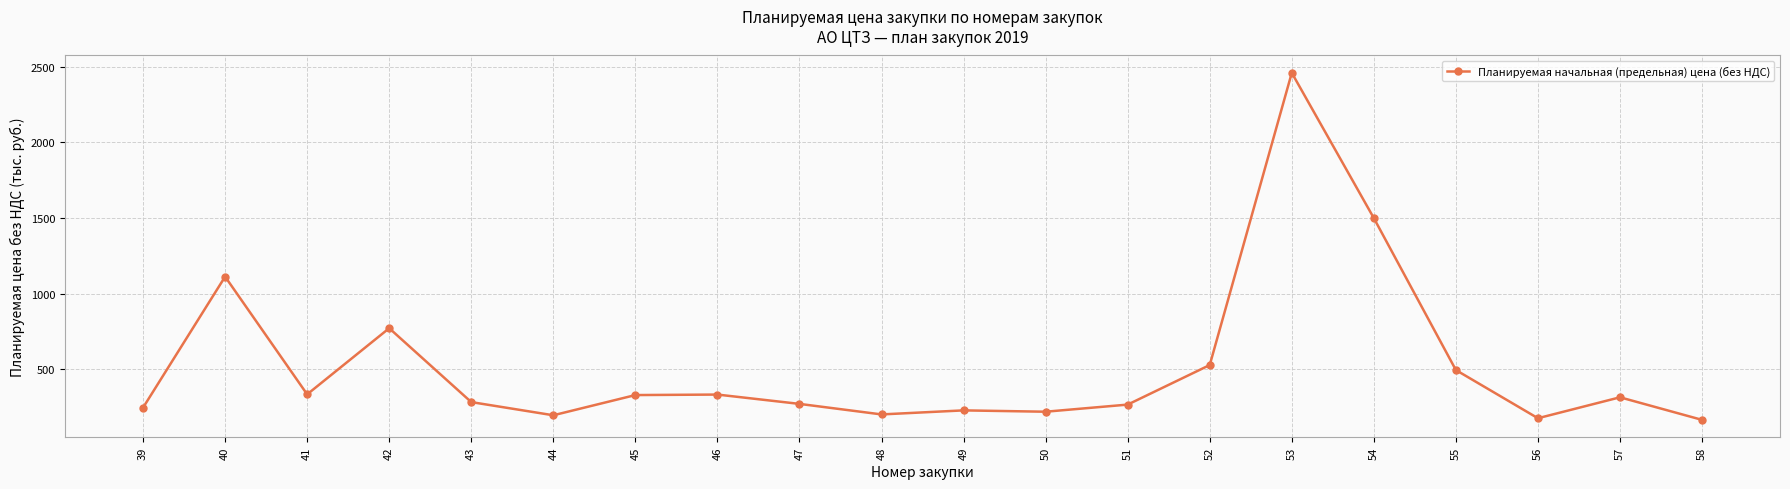

What is the ratio of the value at 54 to the value at 55?

3.0